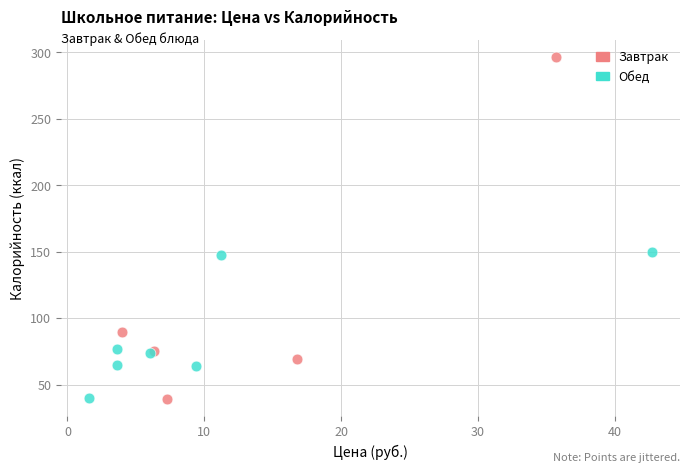

Which series reaches the maximum Y coordinate?

Завтрак